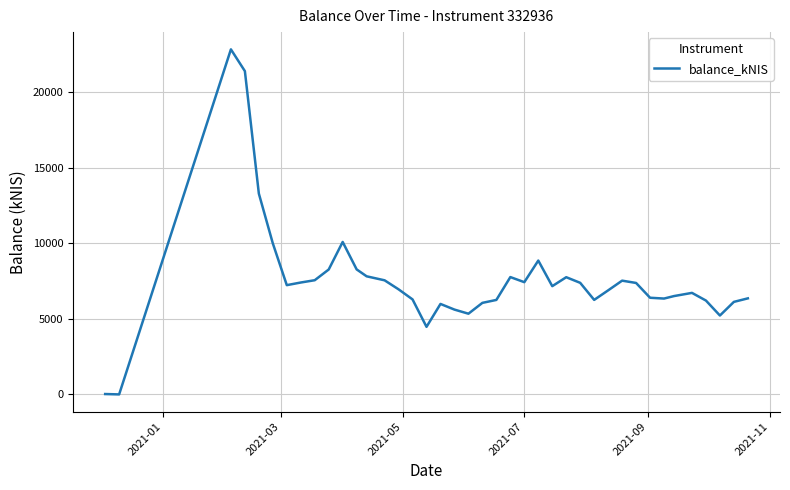

What is the difference between the maximum and minimum values?

22814.7